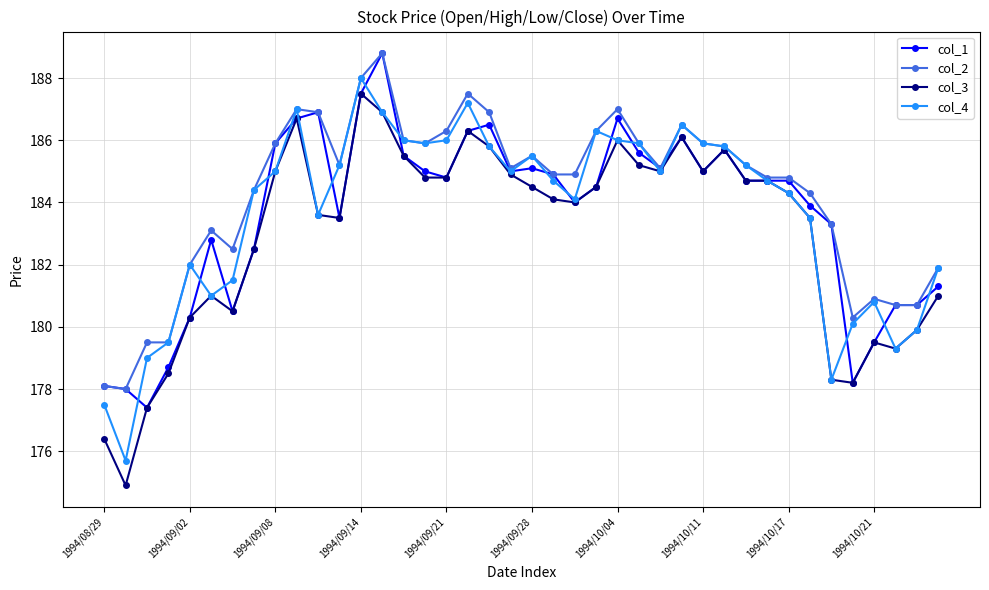

Does the chart display data point markers on the line(s)?

Yes